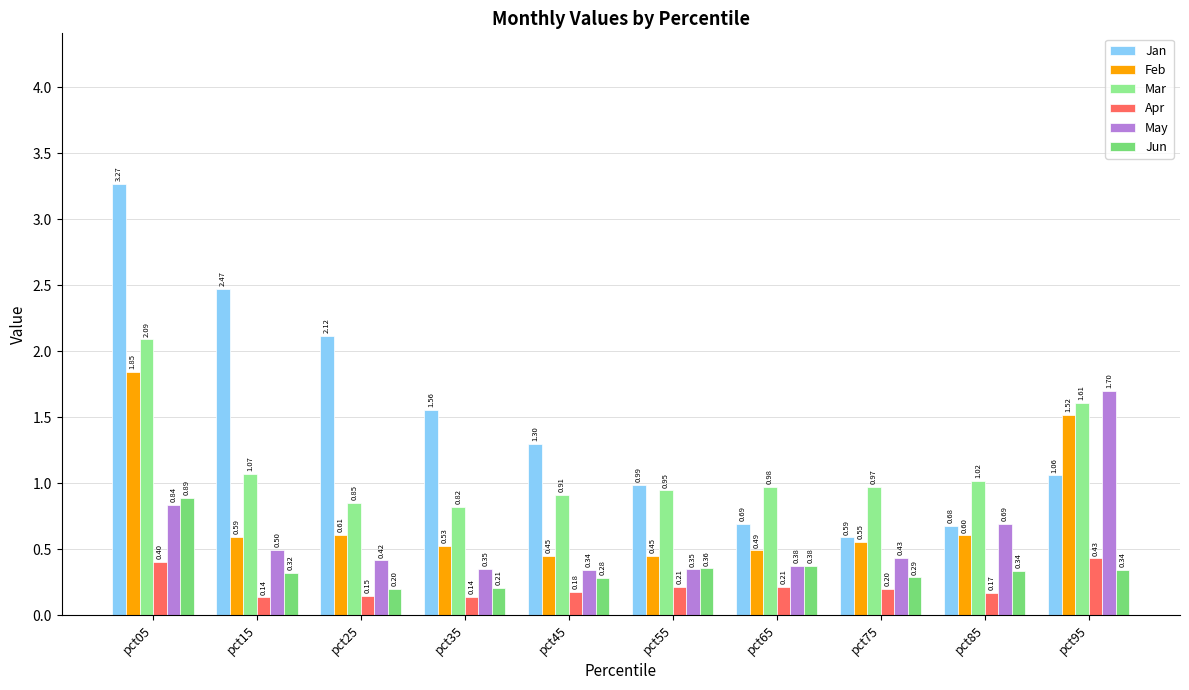

Are the bars grouped side by side (vs. stacked)?

Yes